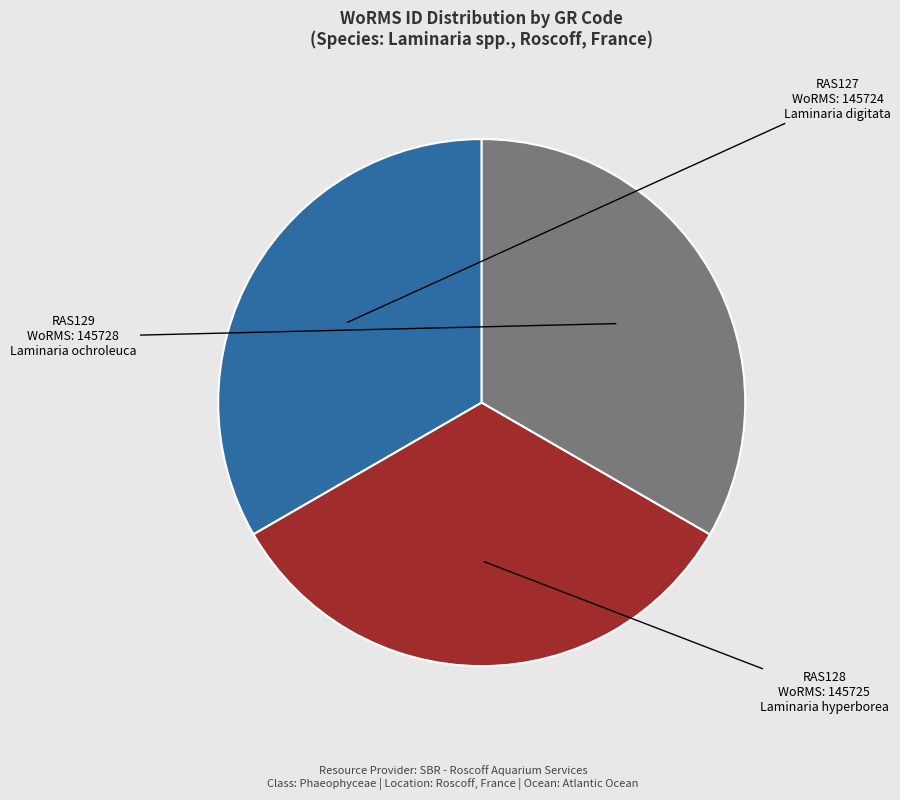

Is there any slice that represents more than half of the pie?

No